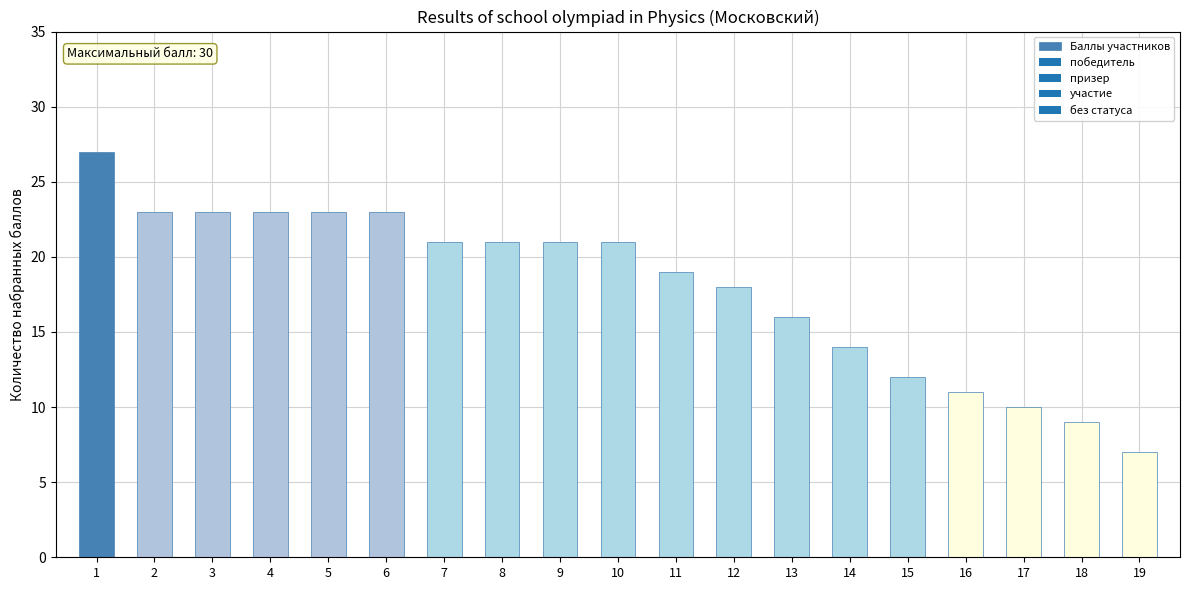

What is the value of the 3rd bar from the left?

23